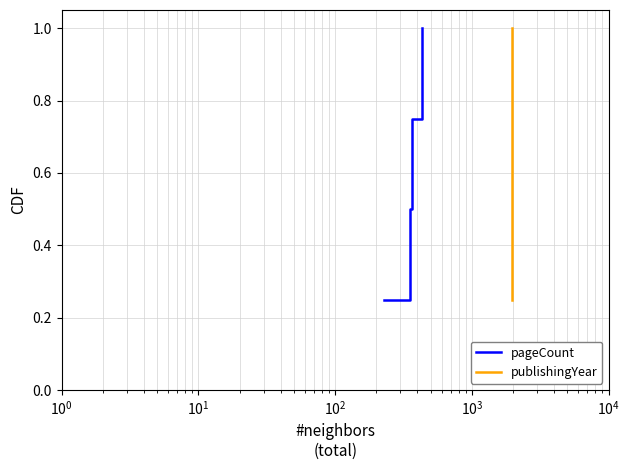

True or false: pageCount has more than 1 interior local peaks.

False